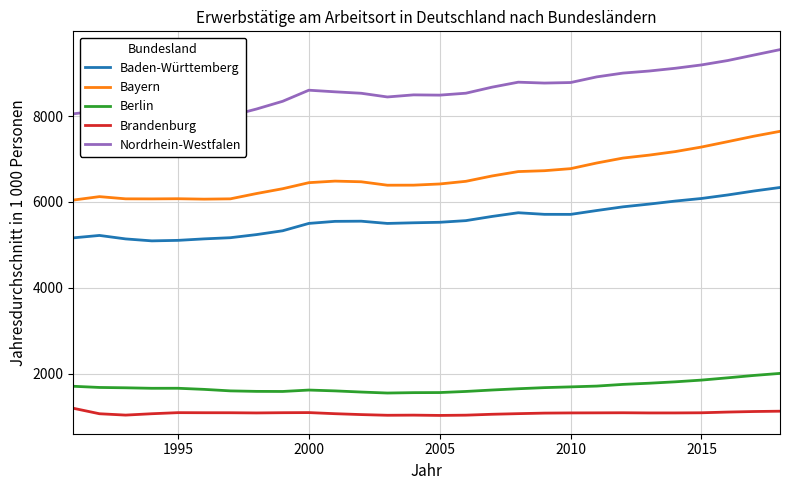

Which series has the largest total across all categories?

Nordrhein-Westfalen